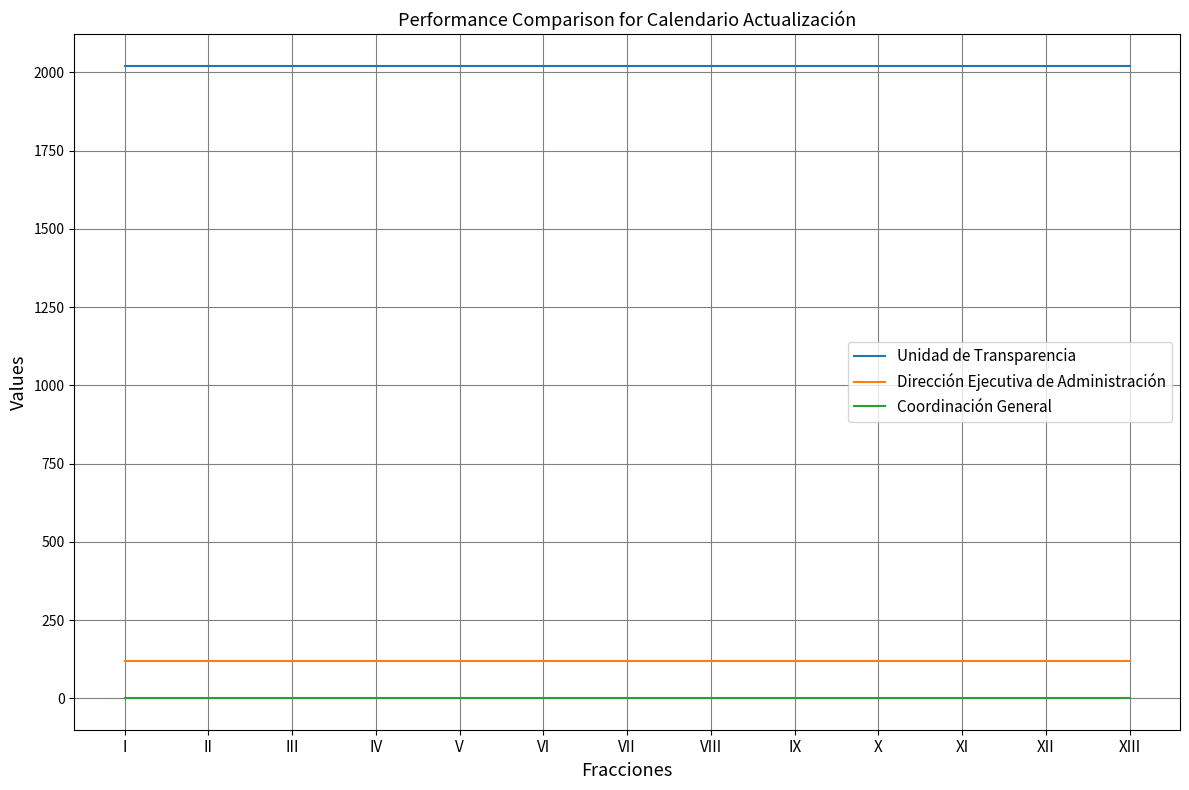

List the series in order of their peak value, lowest first.

Coordinación General, Dirección Ejecutiva de Administración, Unidad de Transparencia